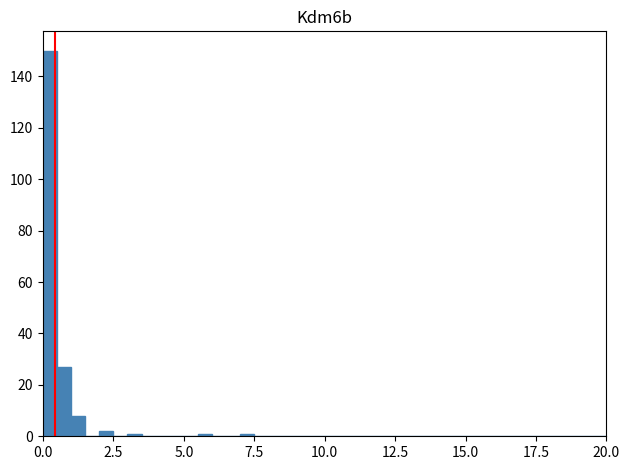

Around what value on the x-axis is the tallest bar? Give the approximate position of its centre, as read against the axis.

0.5